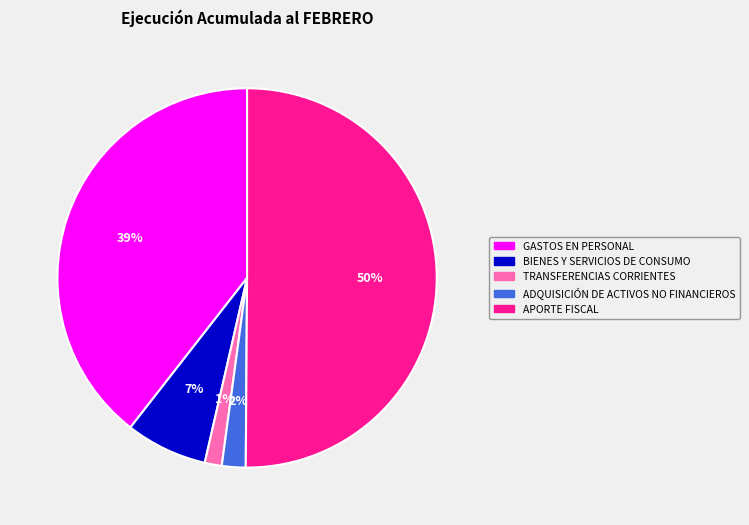

Do BIENES Y SERVICIOS DE CONSUMO and ADQUISICIÓN DE ACTIVOS NO FINANCIEROS together represent more than half of the pie?

No